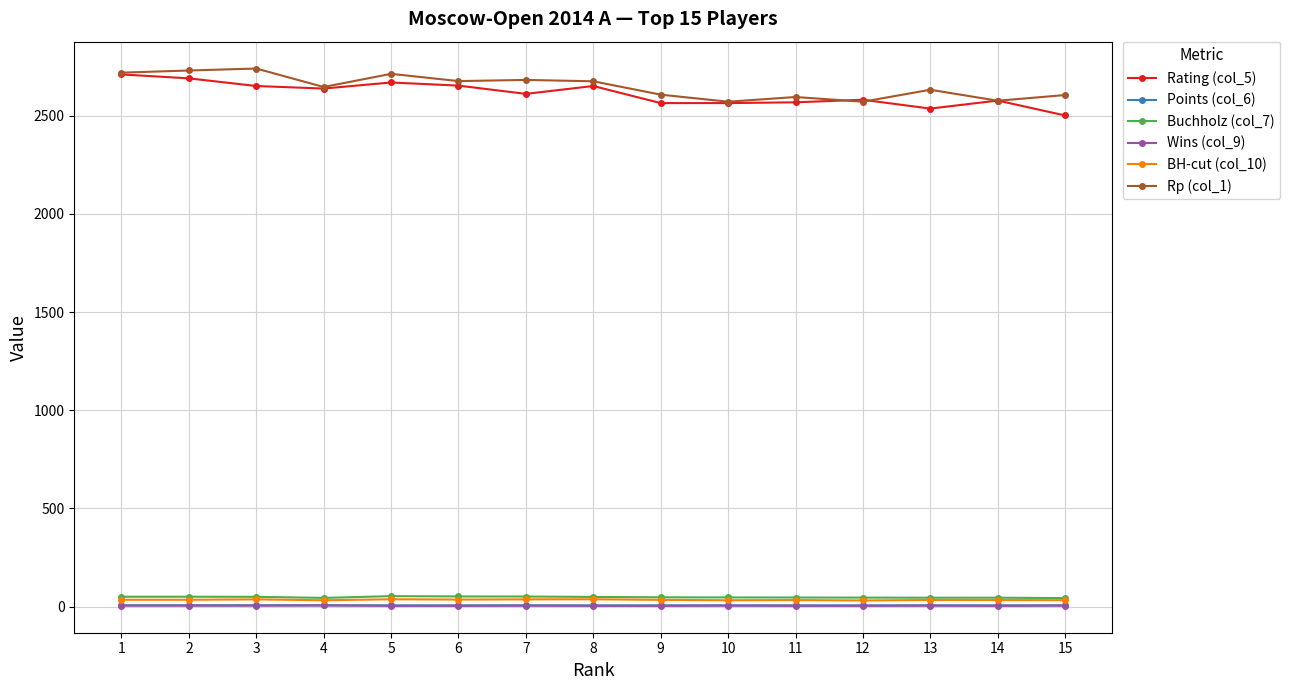

True or false: Points (col_6) and Rp (col_1) cross at least once.

False